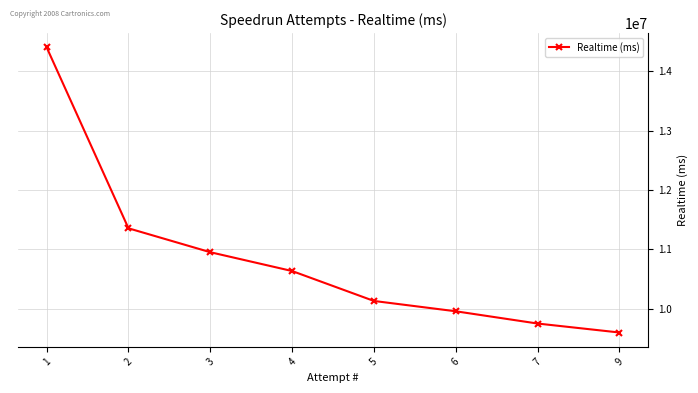

How many lines are shown in the chart?

1